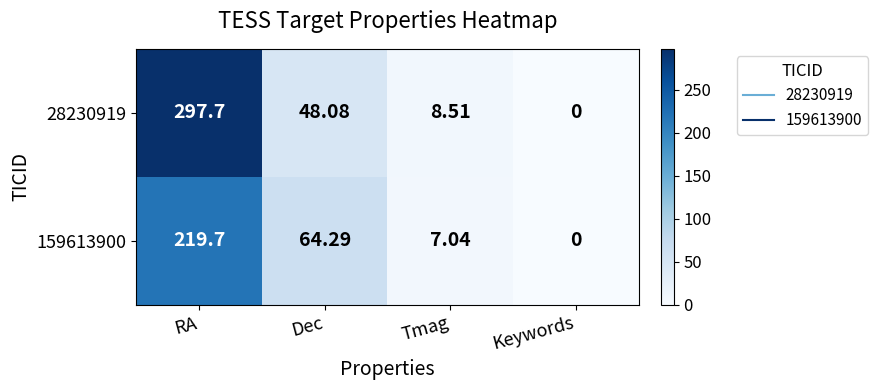

Which series has the widest spread of values?

28230919